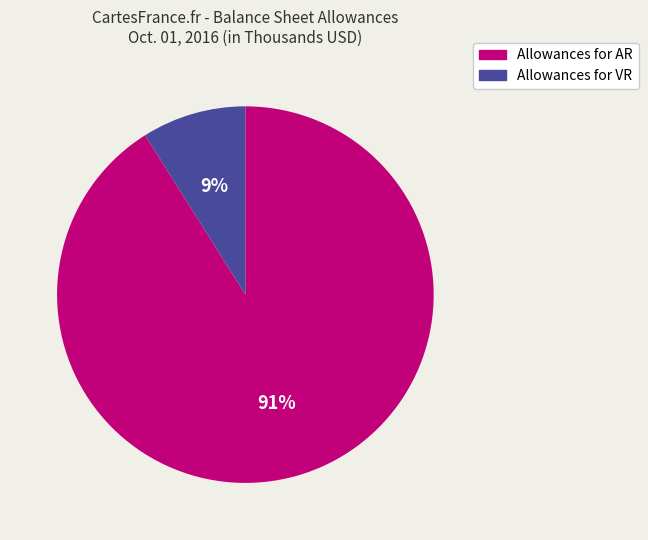

To the nearest percent, what is the average slice percentage?

50%